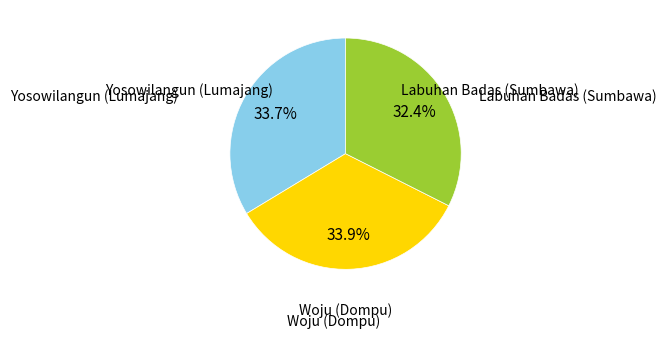

True or false: Labuhan Badas (Sumbawa) accounts for 41% of the total.

False